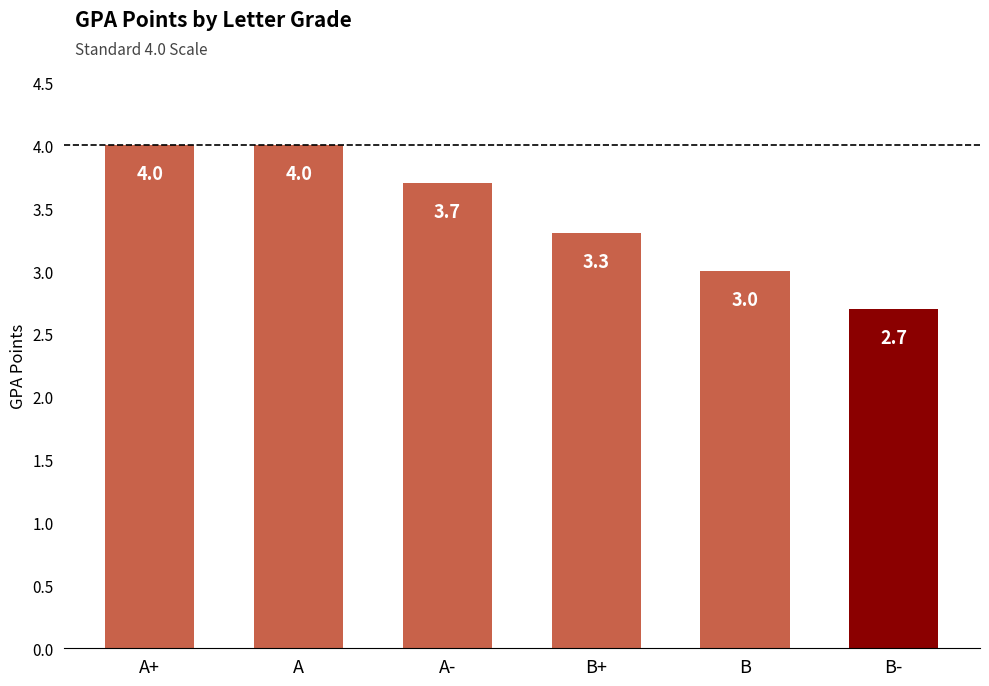

What is the change in value from A- to B-?

-1.0